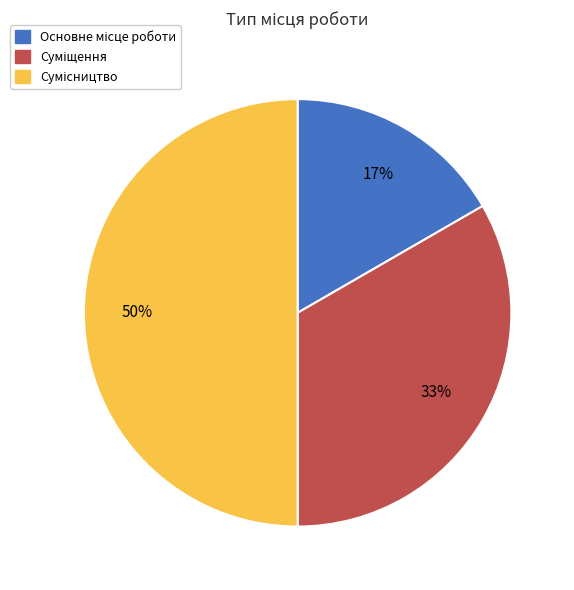

To the nearest percent, what is the average slice percentage?

33%